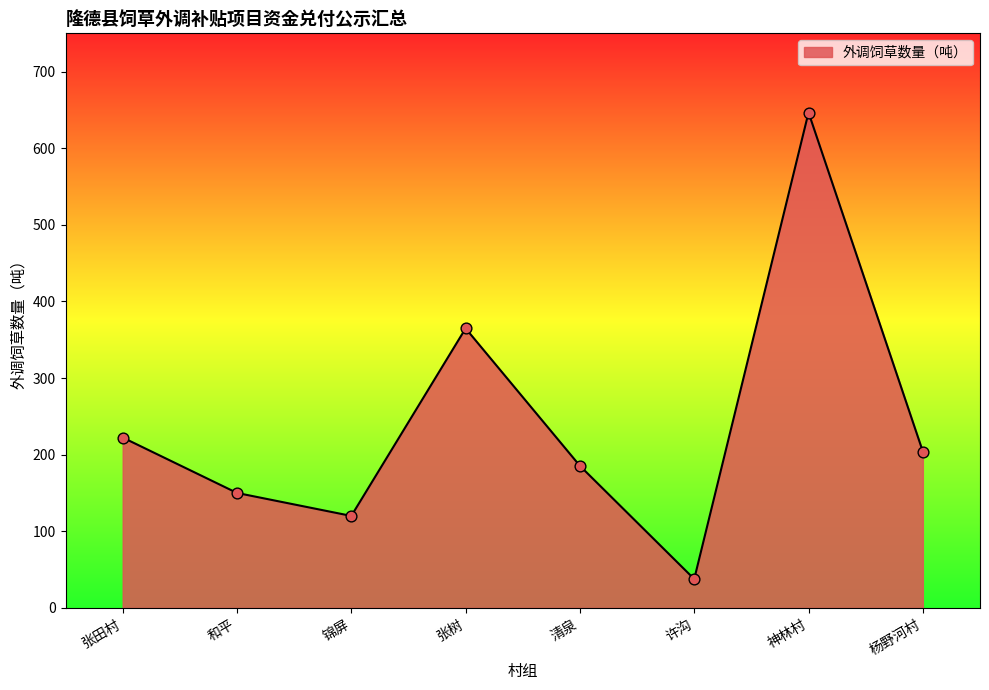

Which has a higher value, 杨野河村 or 张田村?

张田村